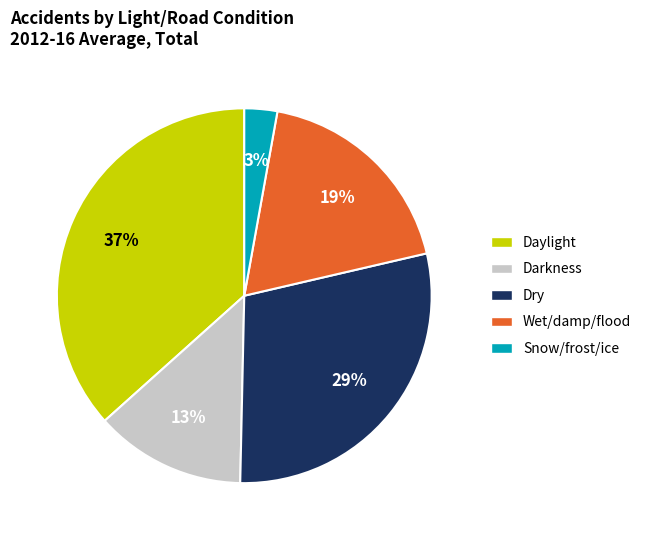

To the nearest percent, what percentage of the pie is Darkness?

13%